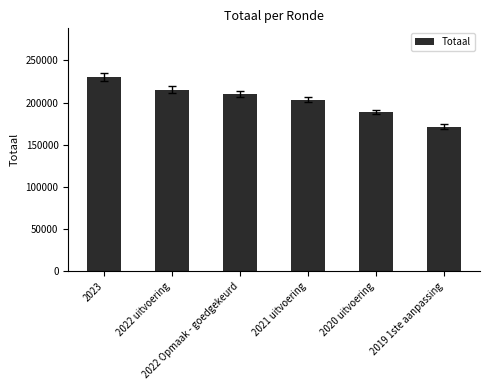

Rank the categories by value from highest to lowest.

2023, 2022 uitvoering, 2022 Opmaak - goedgekeurd, 2021 uitvoering, 2020 uitvoering, 2019 1ste aanpassing